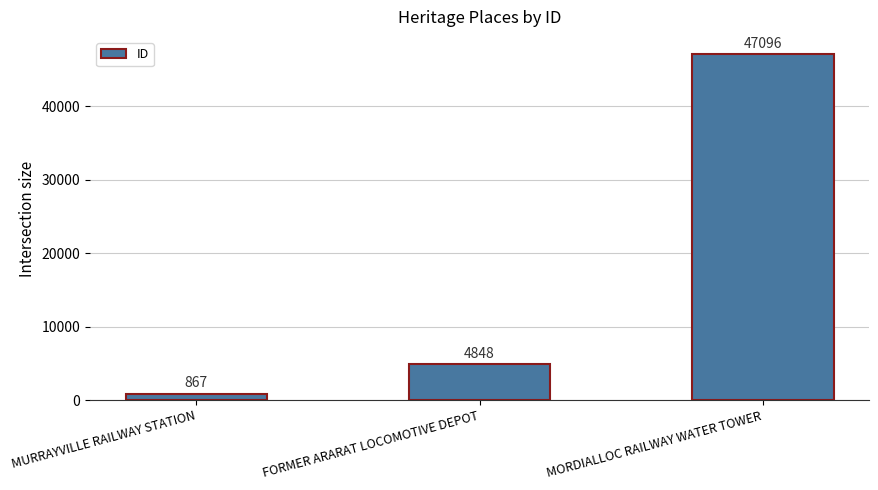

Reading left to right, extract all data points from this chart.

MURRAYVILLE RAILWAY STATION=867	FORMER ARARAT LOCOMOTIVE DEPOT=4848	MORDIALLOC RAILWAY WATER TOWER=47096